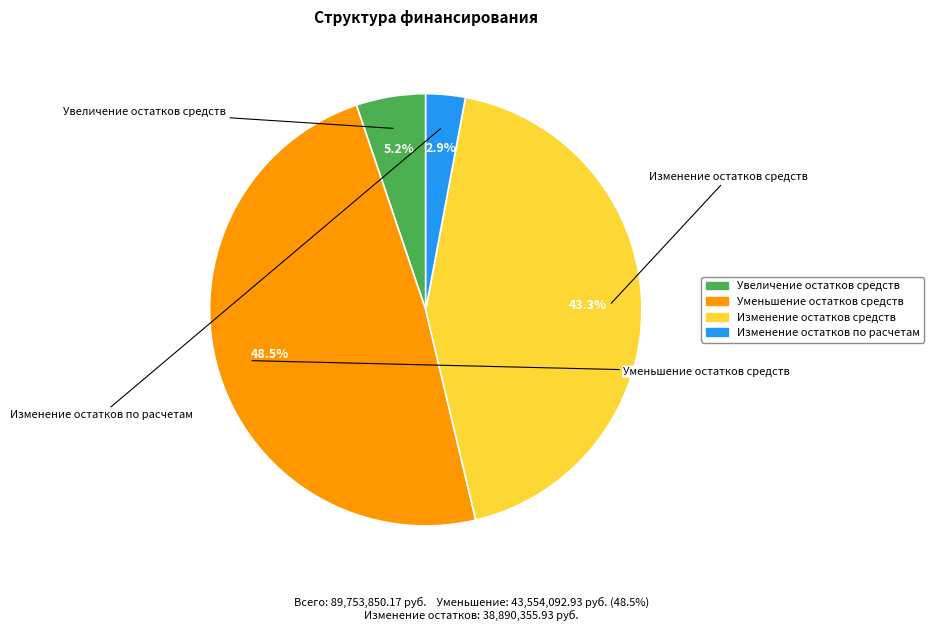

Is it true that Изменение остатков средств is 43% of the pie?

True